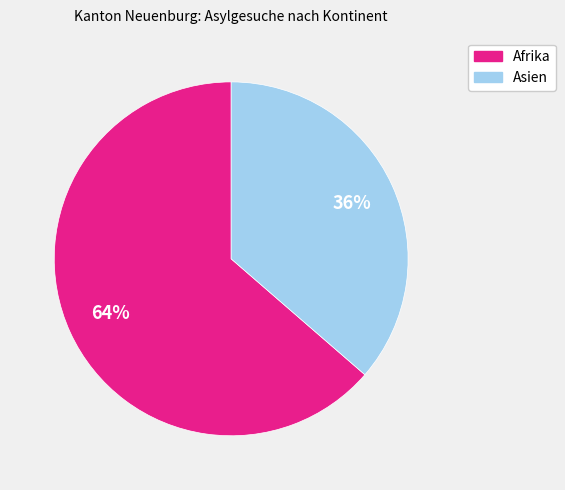

Is there a majority slice in this chart?

Yes